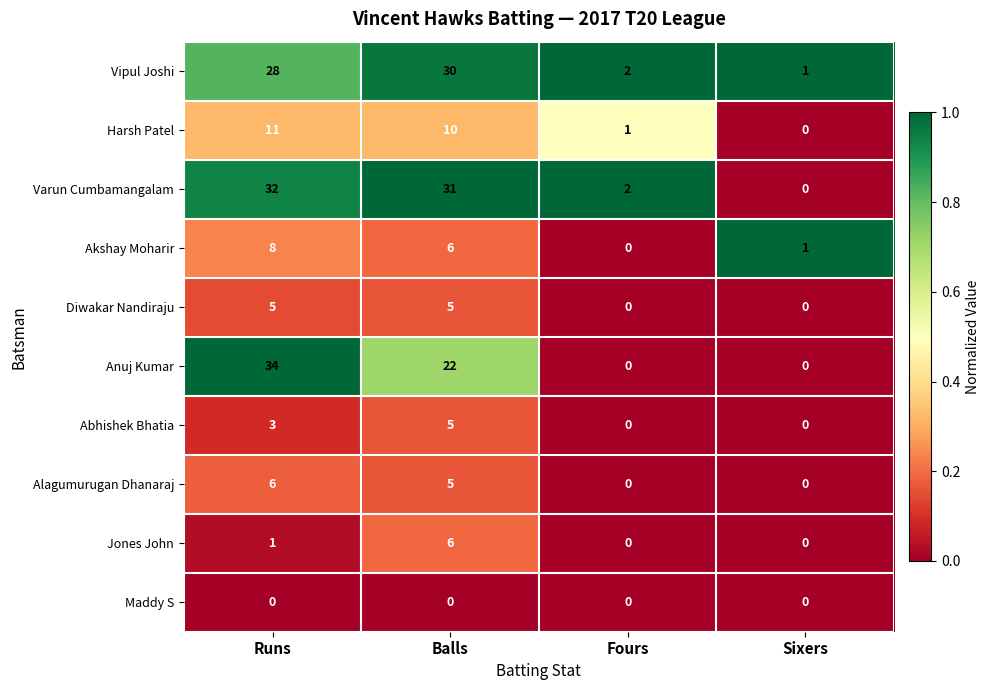

What is the difference between the Varun Cumbamangalam values at Runs and Sixers?

32